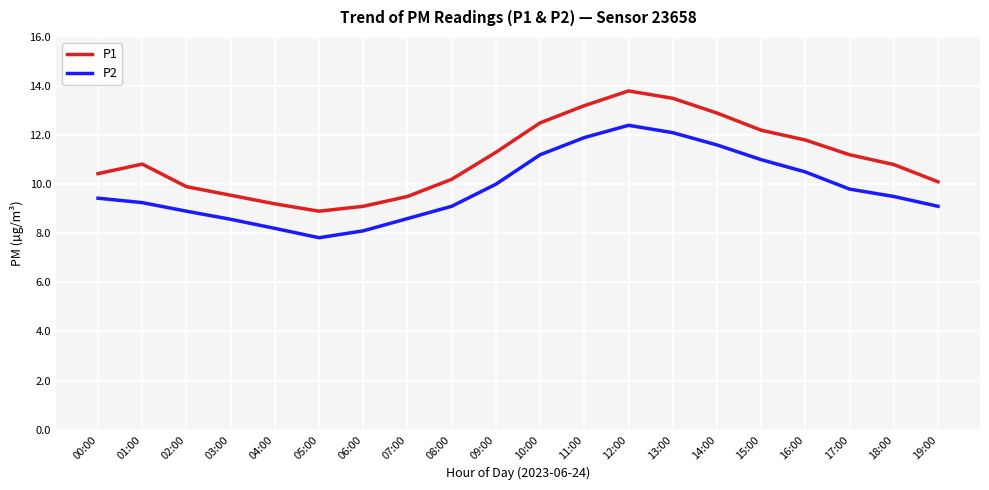

True or false: P1 and P2 cross at least once.

False